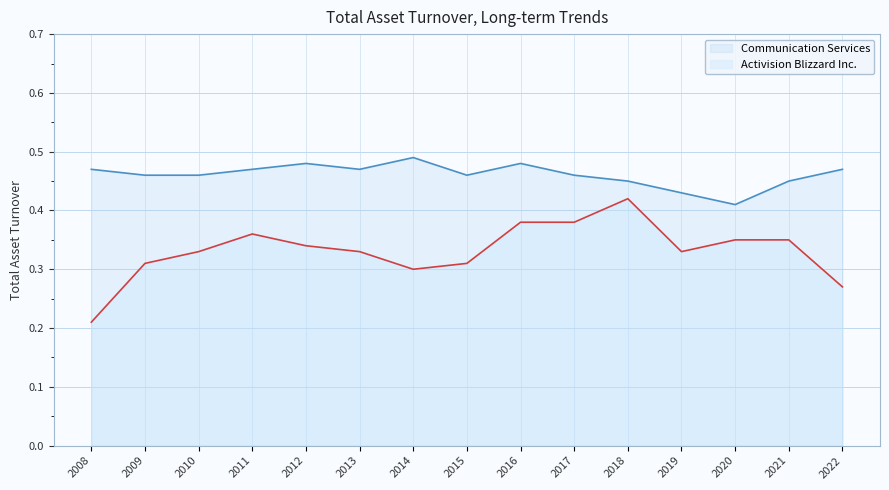

At which label does Communication Services reach its minimum?

2020